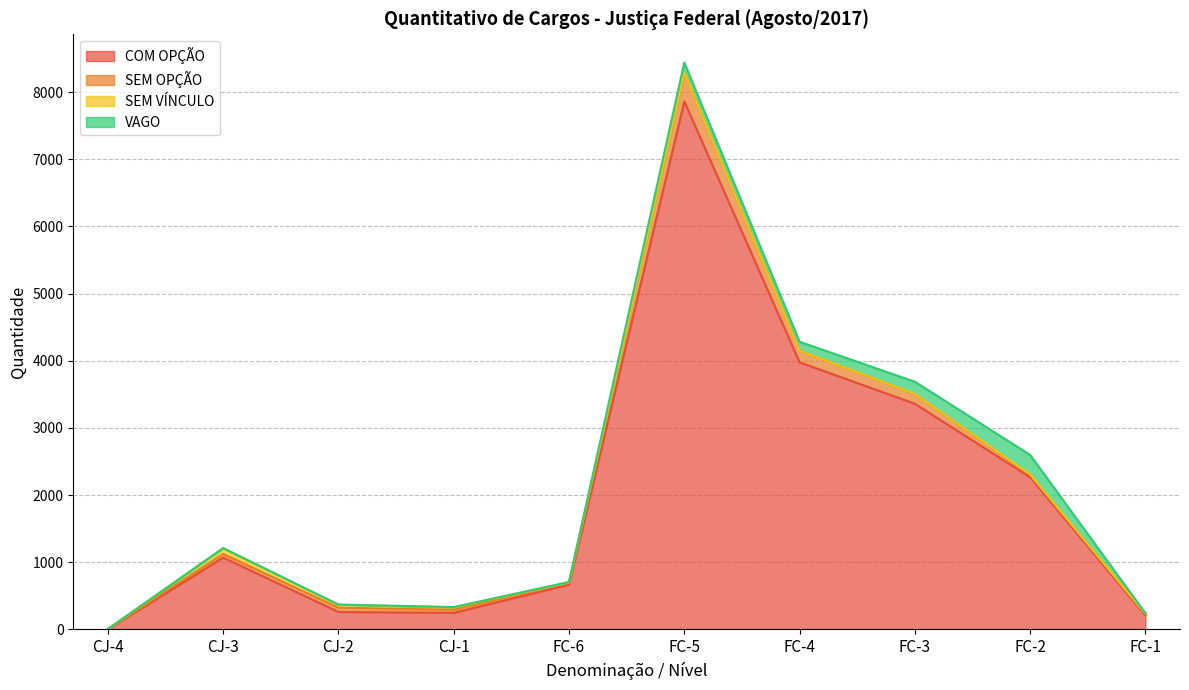

Rank the series at CJ-2 from highest to lowest value.

COM OPÇÃO, SEM OPÇÃO, SEM VÍNCULO, VAGO